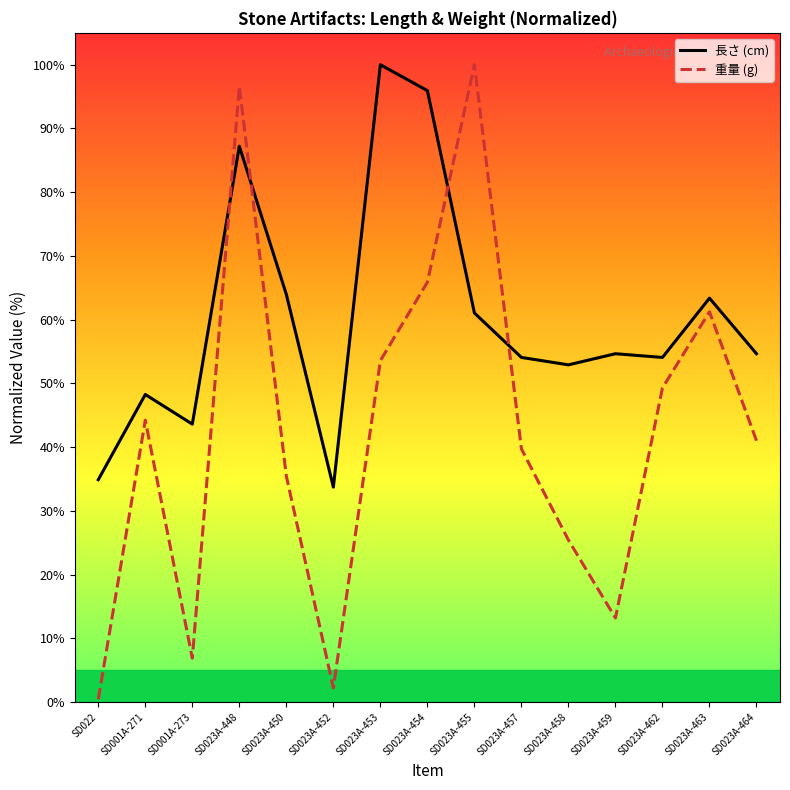

What is the highest value of the 重量 (g) series?

100.0